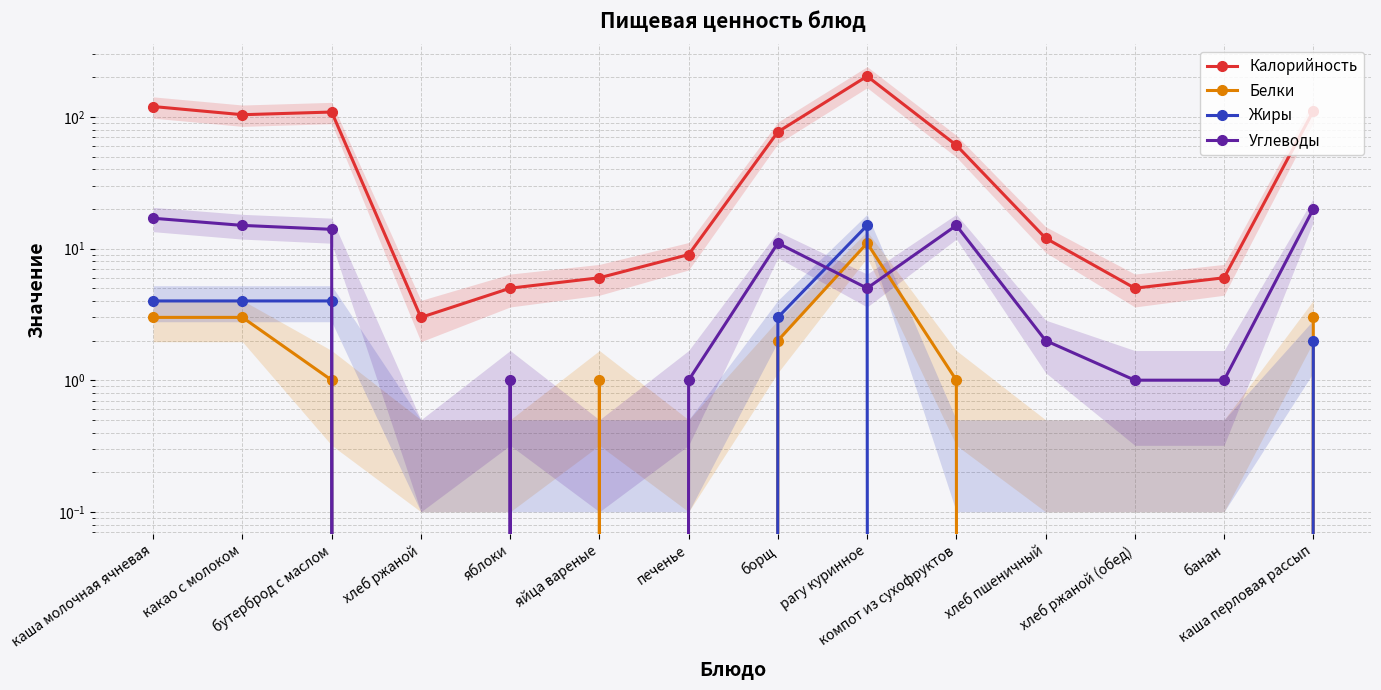

What is the difference between the maximum and minimum values in the Белки series?

11